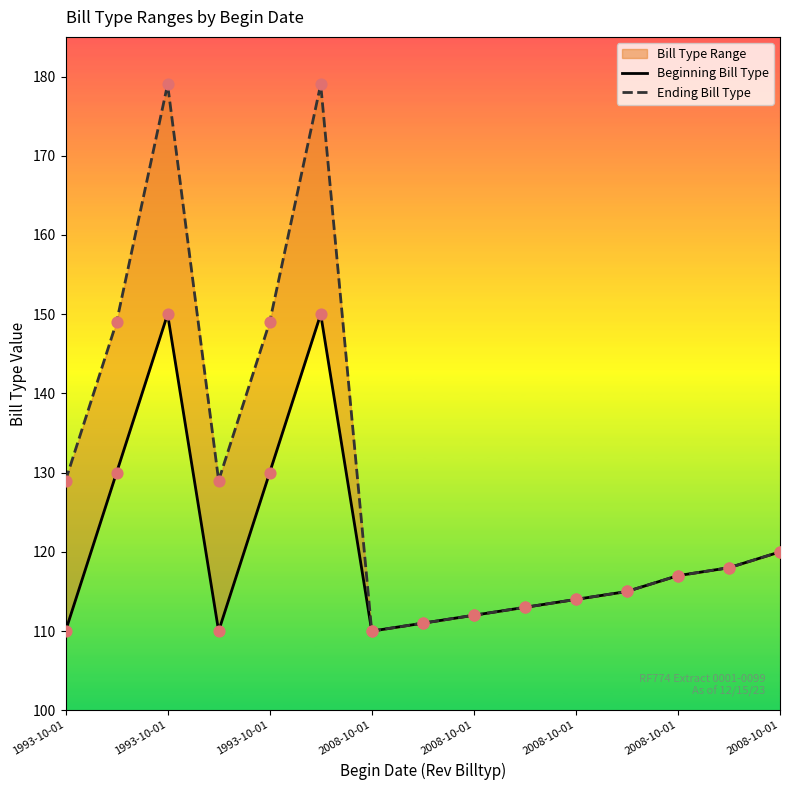

Which series has the largest total across all categories?

Ending Bill Type